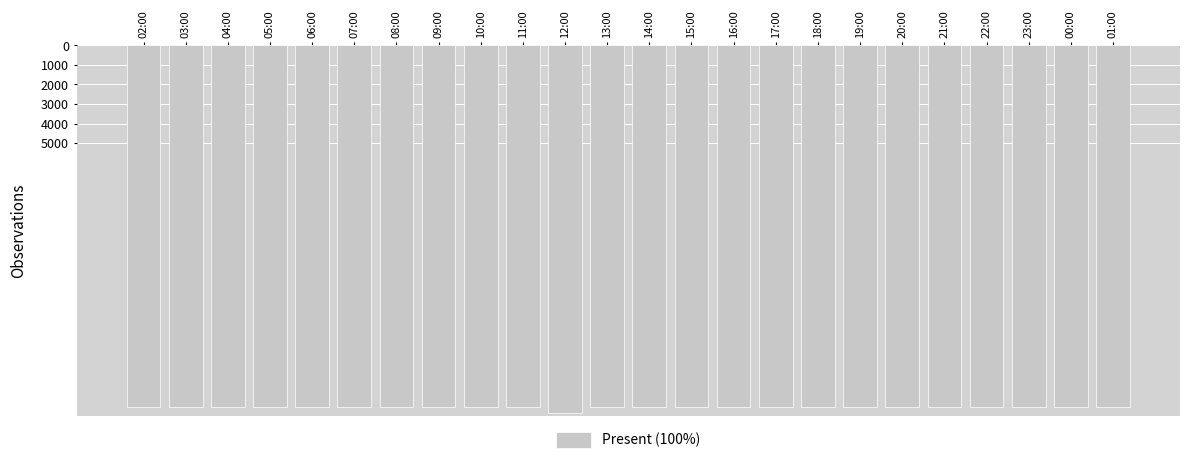

What is the value of the 6th bar from the left?

18525